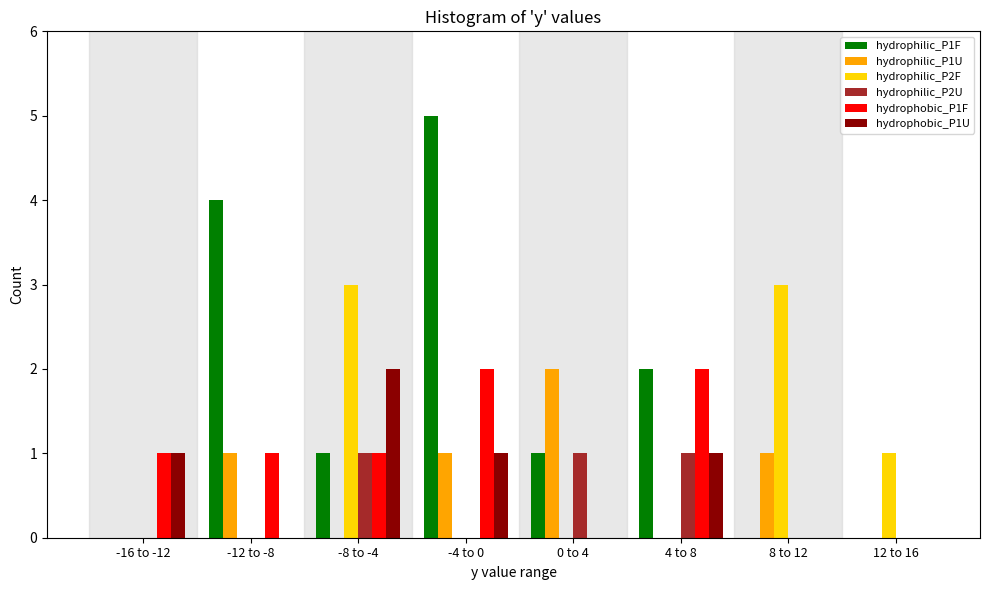

Which series changed the most between -8 to -4 and 0 to 4?

hydrophilic_P2F